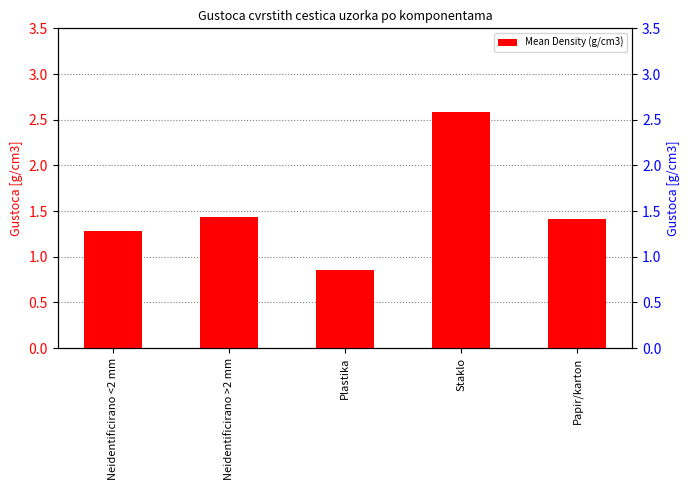

Which label corresponds to the smallest value in the chart?

Plastika